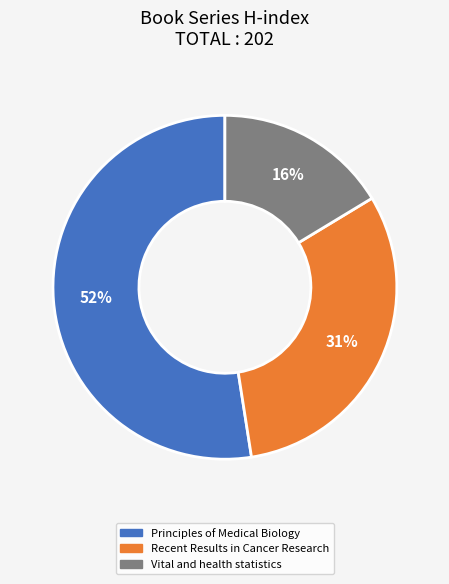

To the nearest percent, what is the average slice percentage?

33%